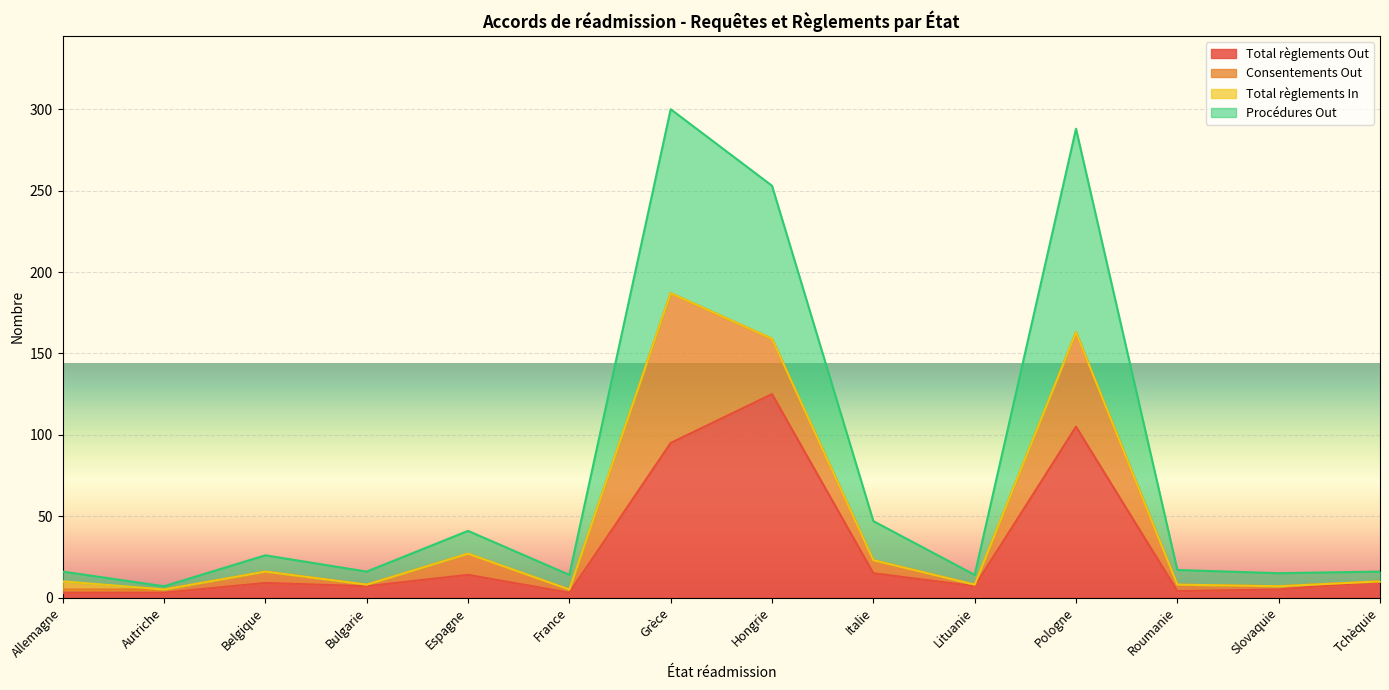

How many interior local valleys does the Total règlements Out series have?

4